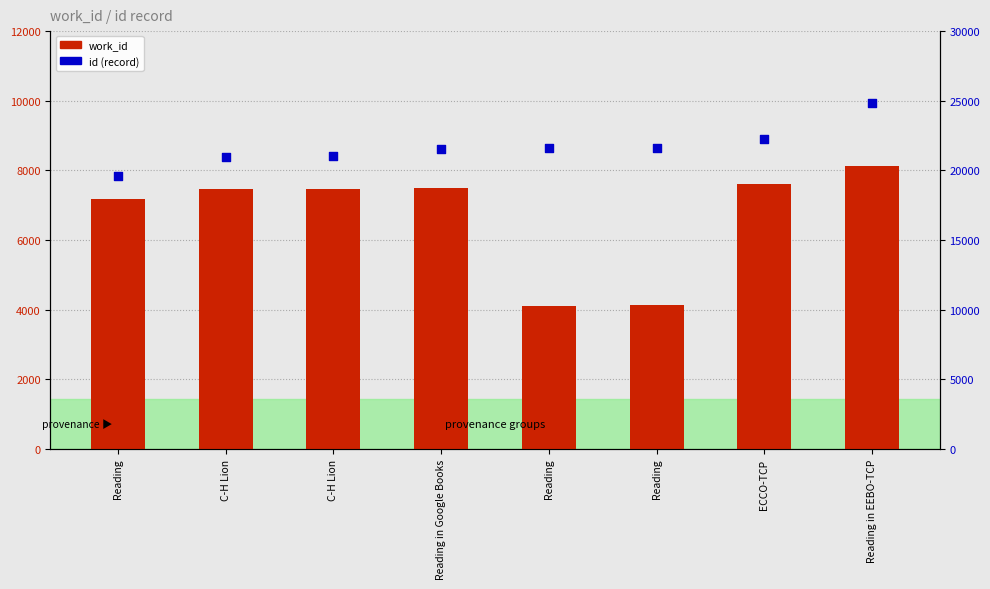

What is the total value across all series at C-H Lion?

28423